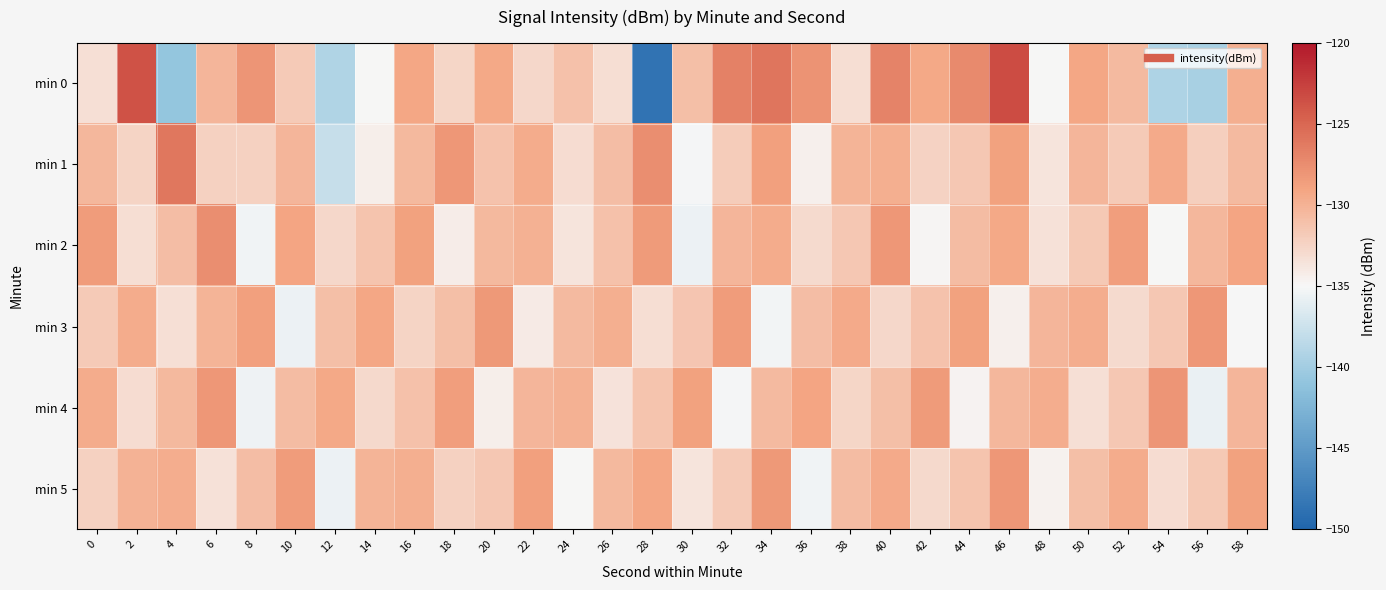

Which series has the largest range (max minus min)?

min 0